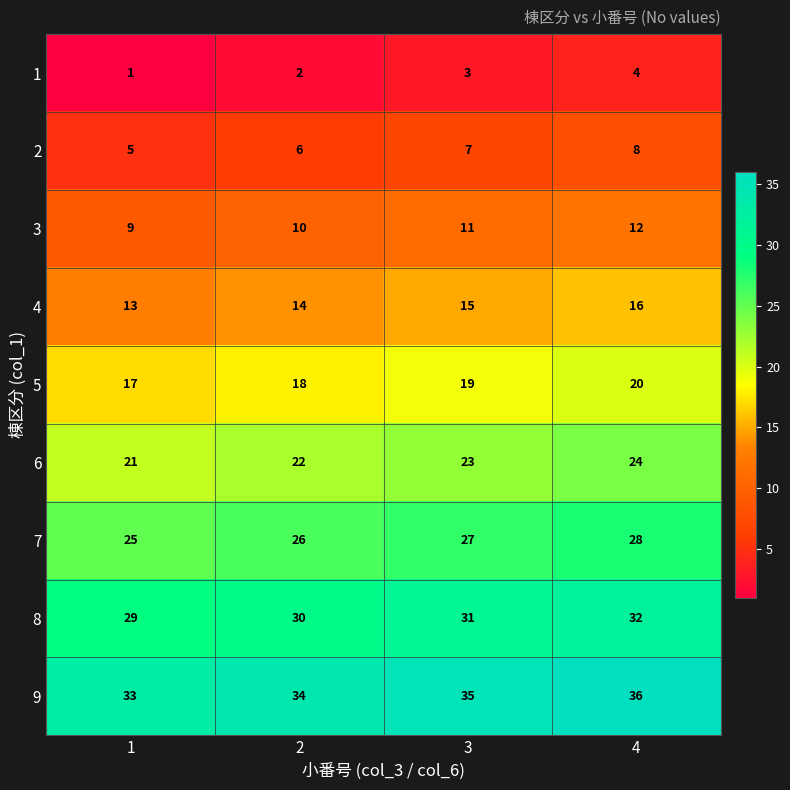

What is the approximate value of 5 at 3?

19